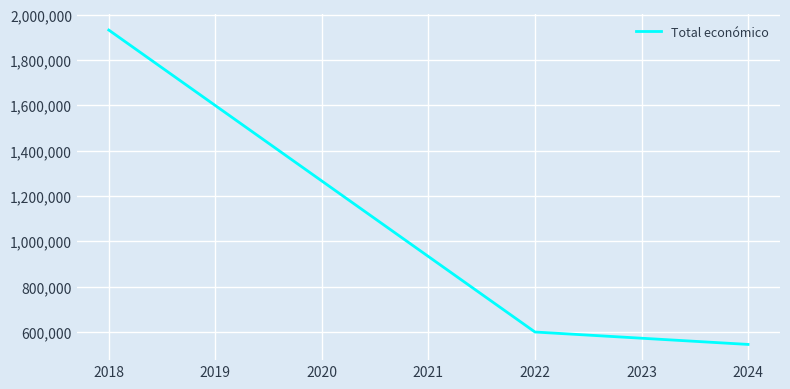

The value at 2022 is 947278.6. True or false?

False